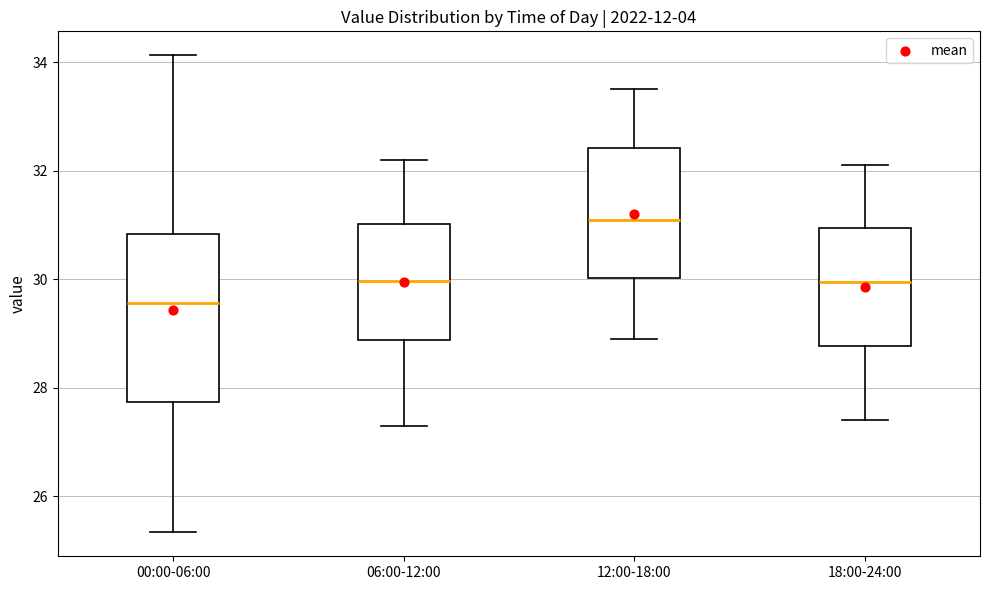

Which box has the highest median line?

12:00-18:00